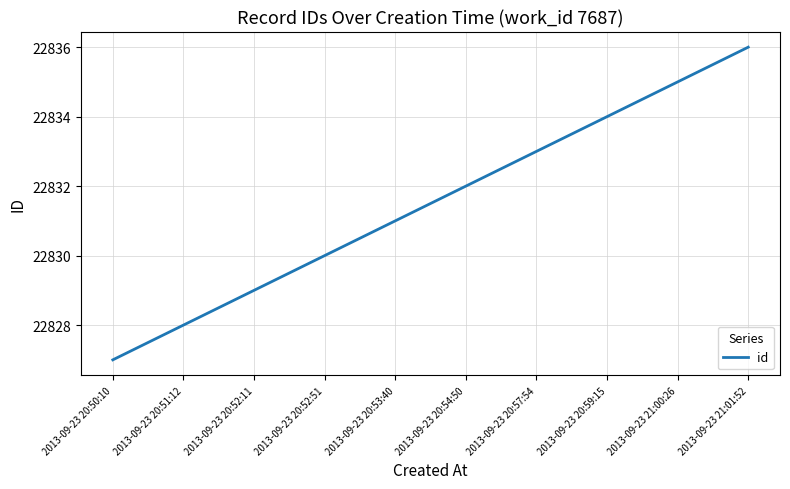

Which label corresponds to the smallest value in the chart?

2013-09-23 20:50:10